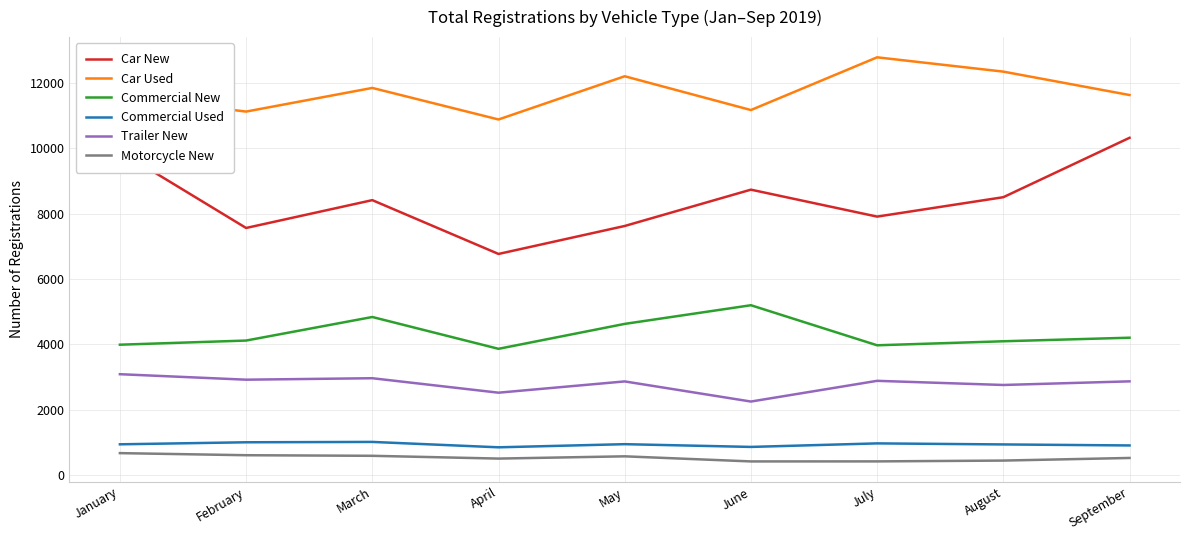

What is the sum of the Trailer New values at August and September?

5617